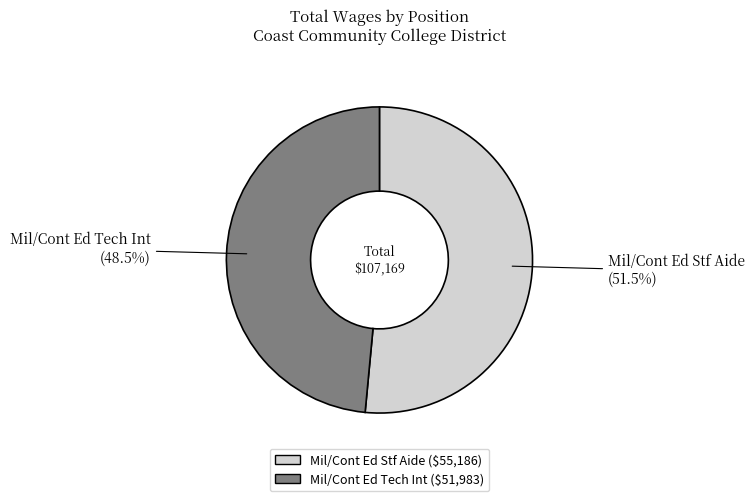

Which category has the biggest portion of the pie?

Mil/Cont Ed Stf Aide